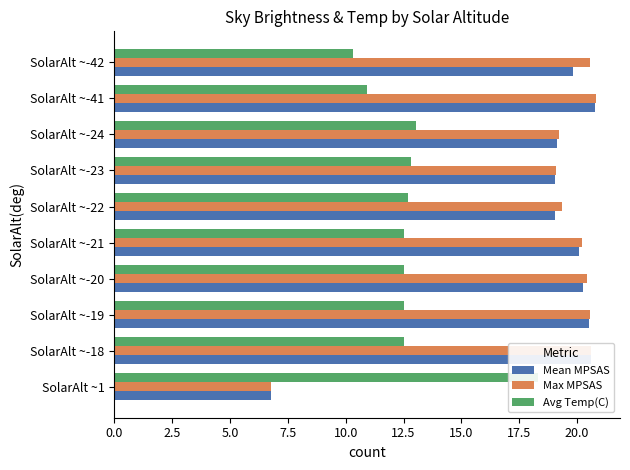

Does the chart contain stacked bars?

No